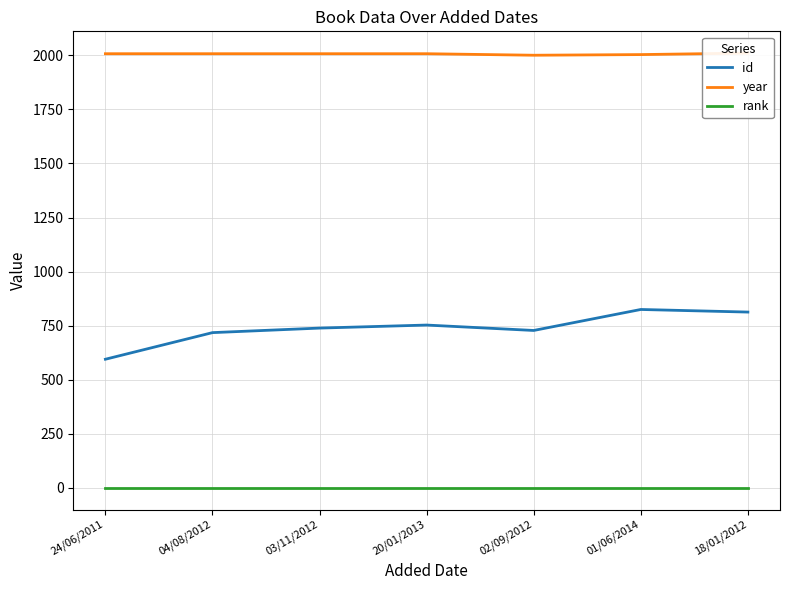

Reading right to left, what are all the values shown in this chart?

id: 813	825	728	753	739	718	595
year: 2010	2003	2000	2007	2007	2007	2007
rank: 1	1	1	1	1	1	1